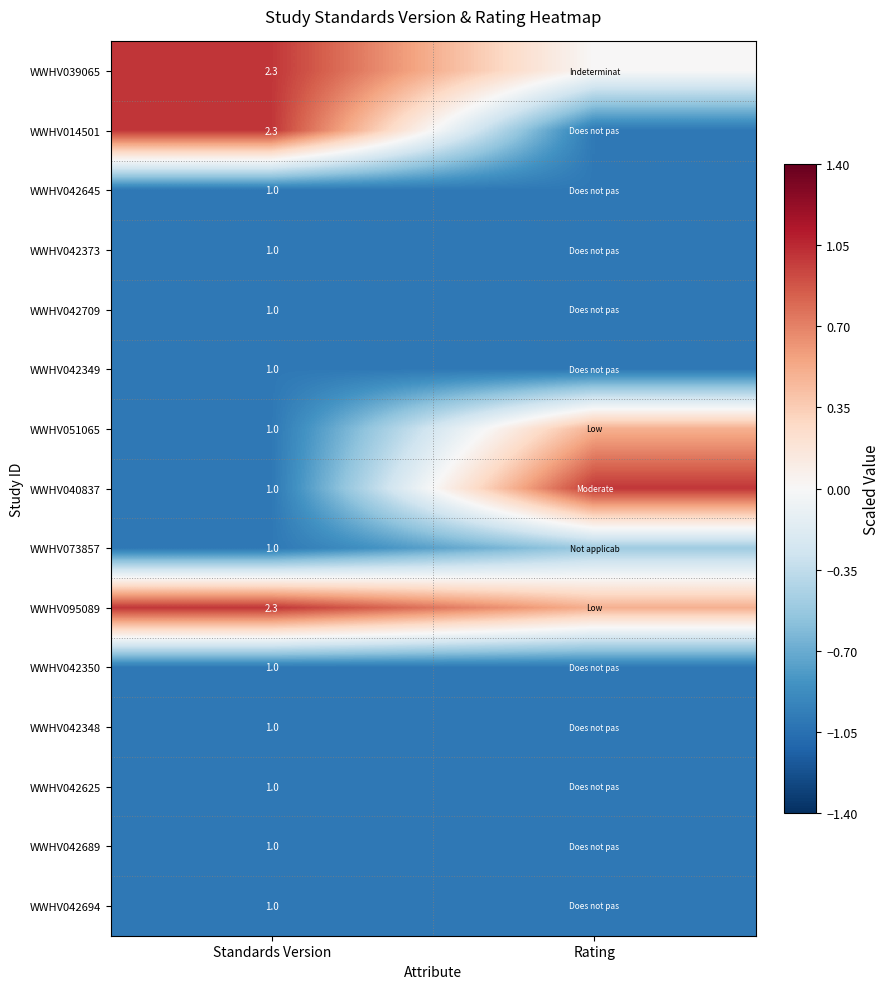

True or false: WWHV042348 has a value of 0.4 at Standards Version.

False